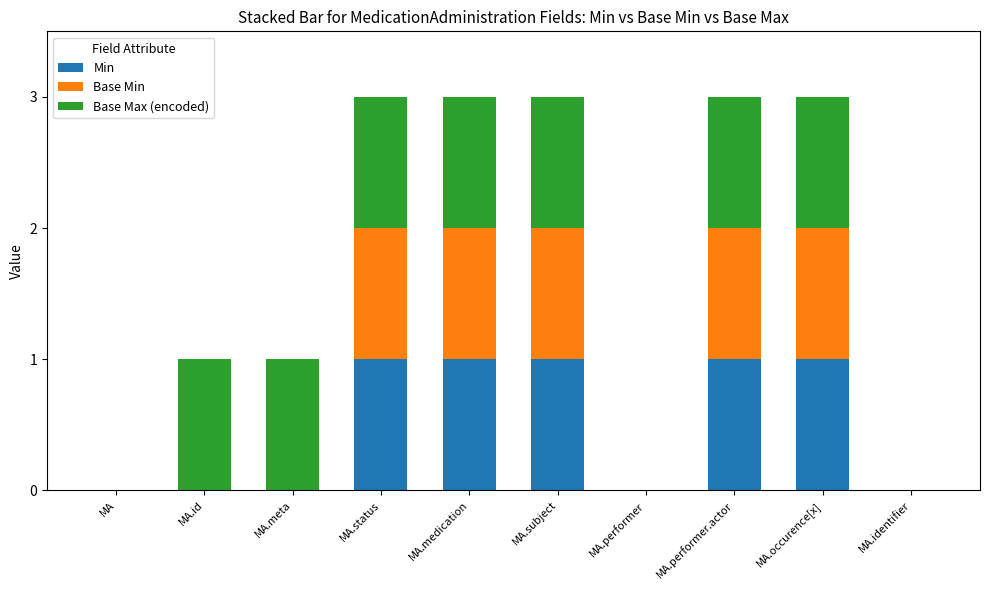

What is the total value across all series at MA.subject?

3